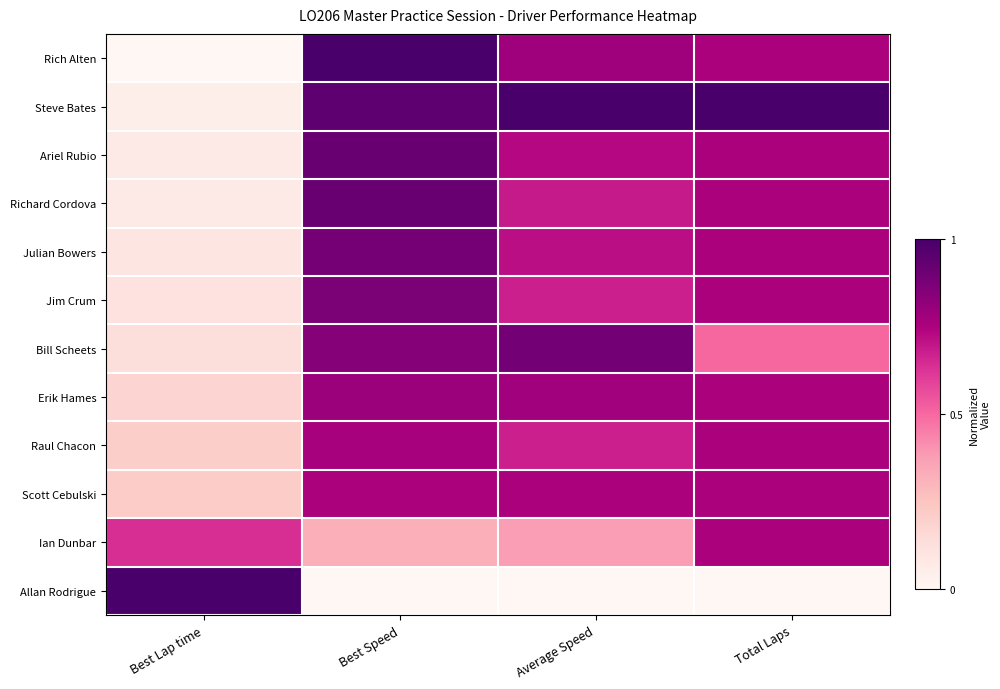

Rank the series by their maximum value, from lowest to highest.

Ian Dunbar, Scott Cebulski, Raul Chacon, Erik Hames, Jim Crum, Julian Bowers, Bill Scheets, Richard Cordova, Ariel Rubio, Rich Alten, Steve Bates, Allan Rodrigue